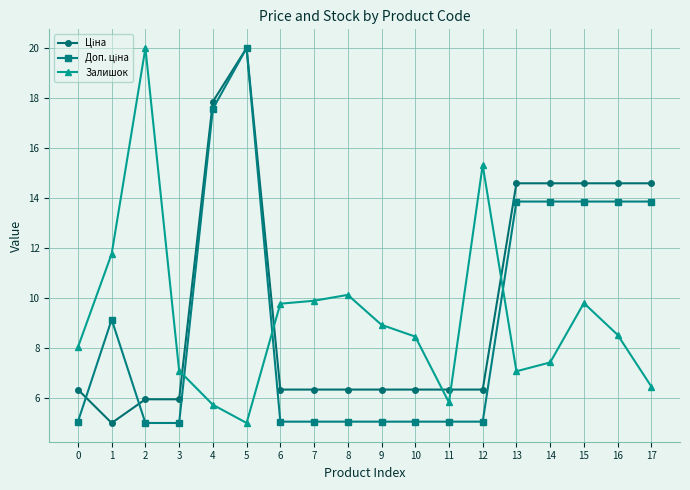

What is the difference between the highest and lowest values at 5?

15.0